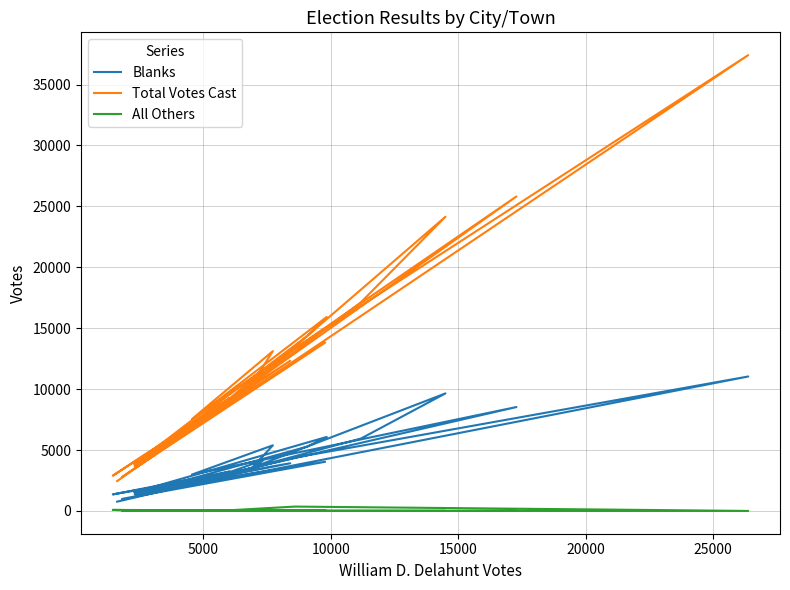

List the series in order of their overall mean, lowest first.

All Others, Blanks, Total Votes Cast